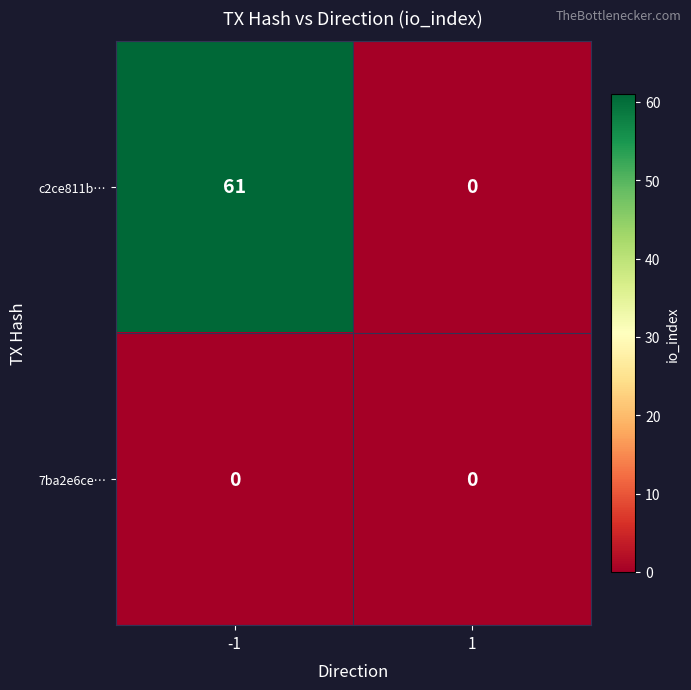

What is the maximum value shown in the chart?

61